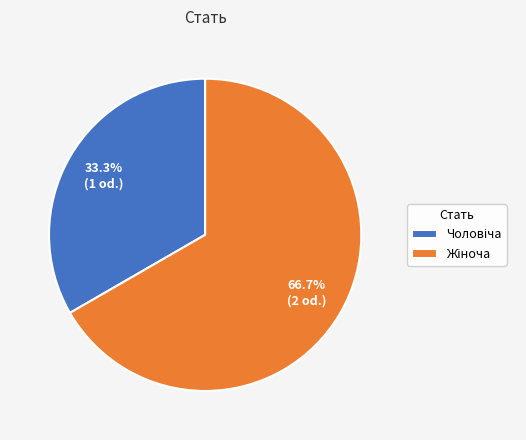

Does any single category account for the majority?

Yes